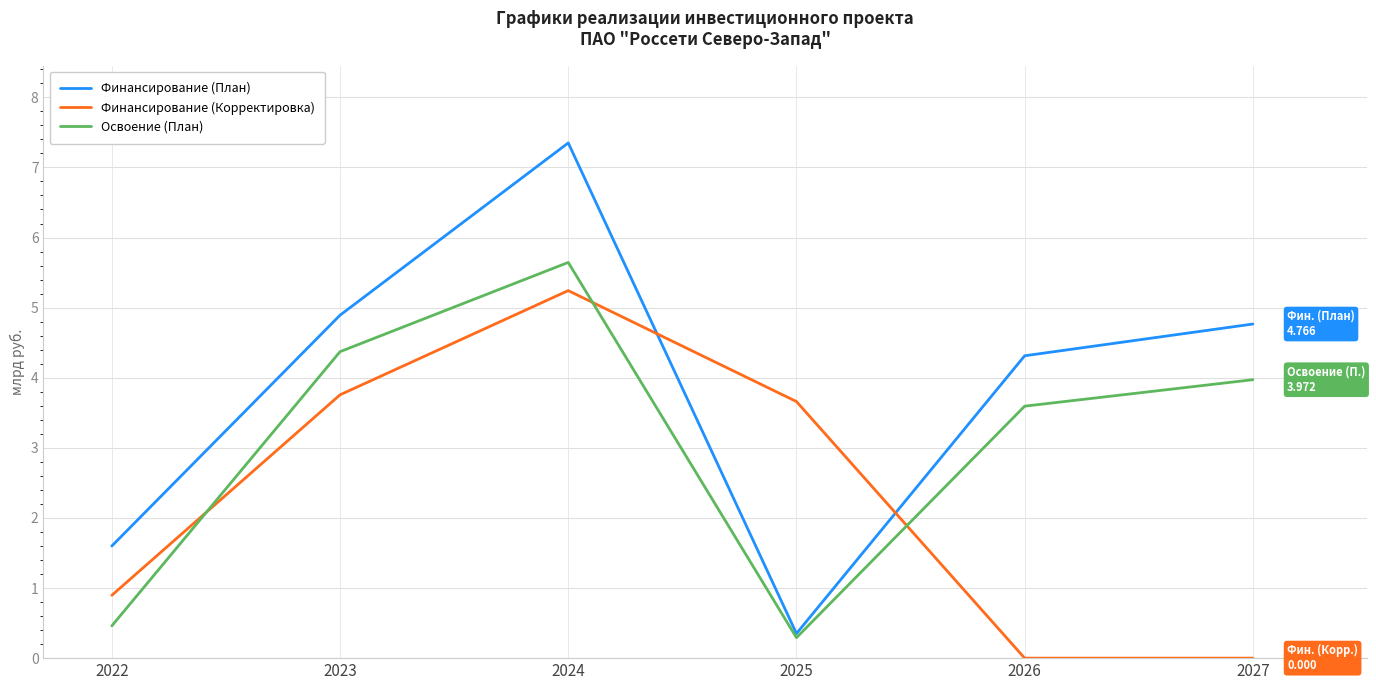

Between 2022 and 2023, which series saw the biggest shift?

Освоение (План)